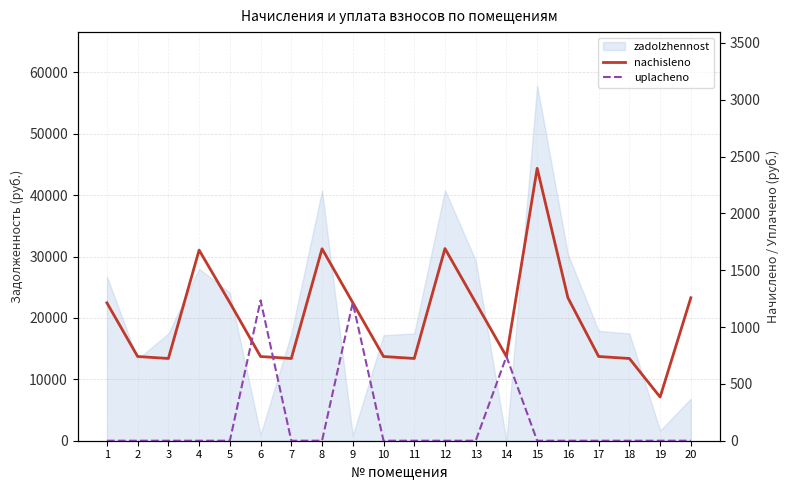

The nachisleno series shows 1690.7 at 12. True or false?

True